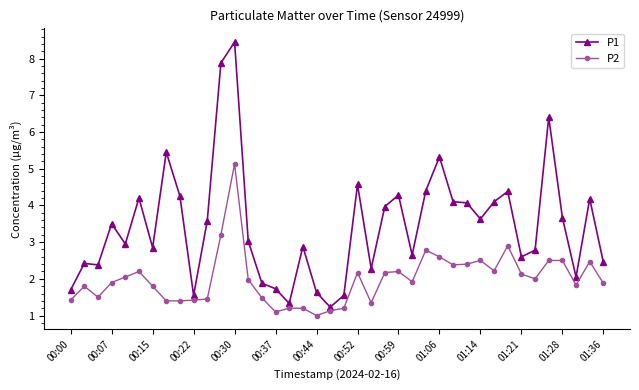

Which series has the widest spread of values?

P1